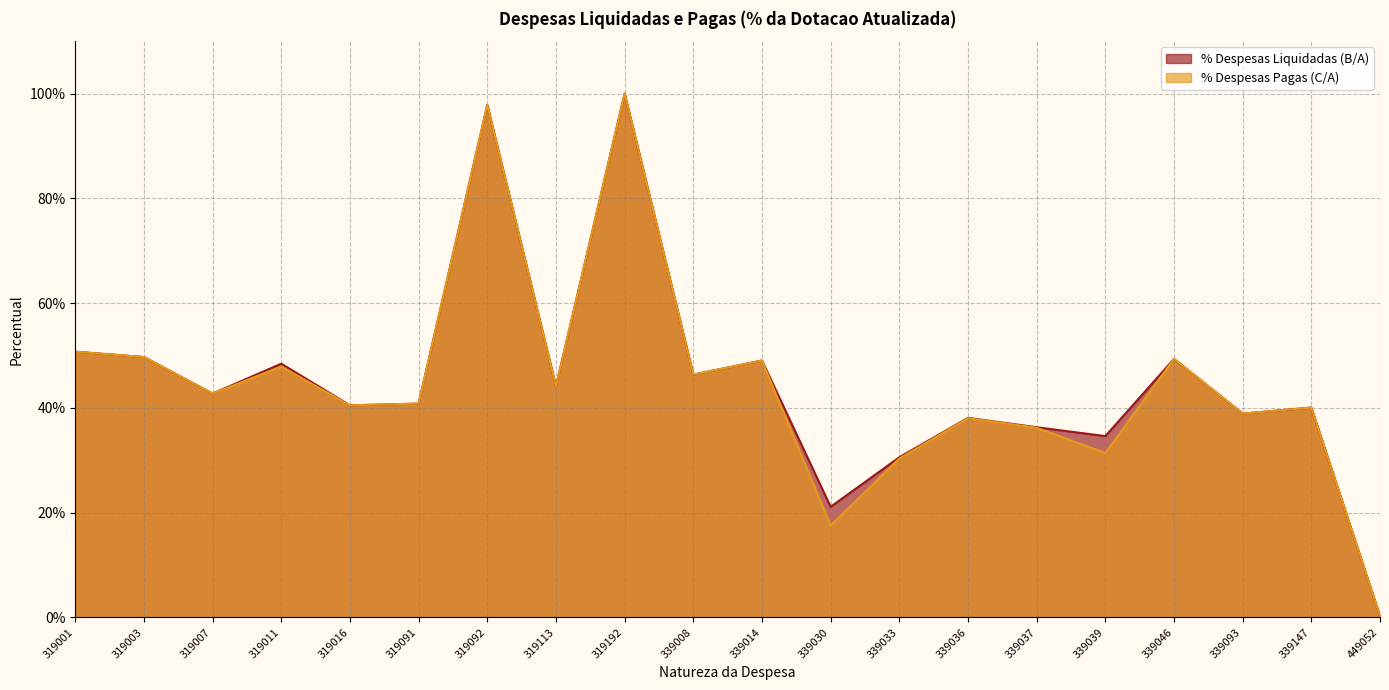

At which category does % Despesas Pagas (C/A) reach its first local peak?

319011